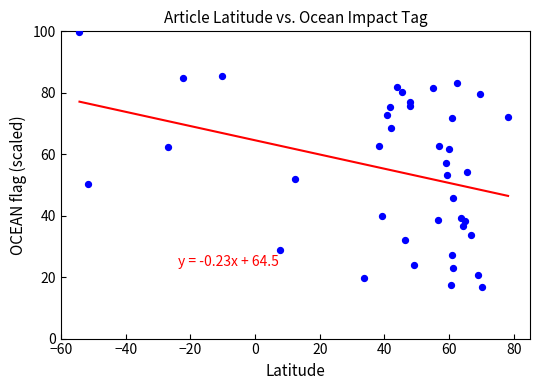

What is the range of X values (max minus min)?

132.5